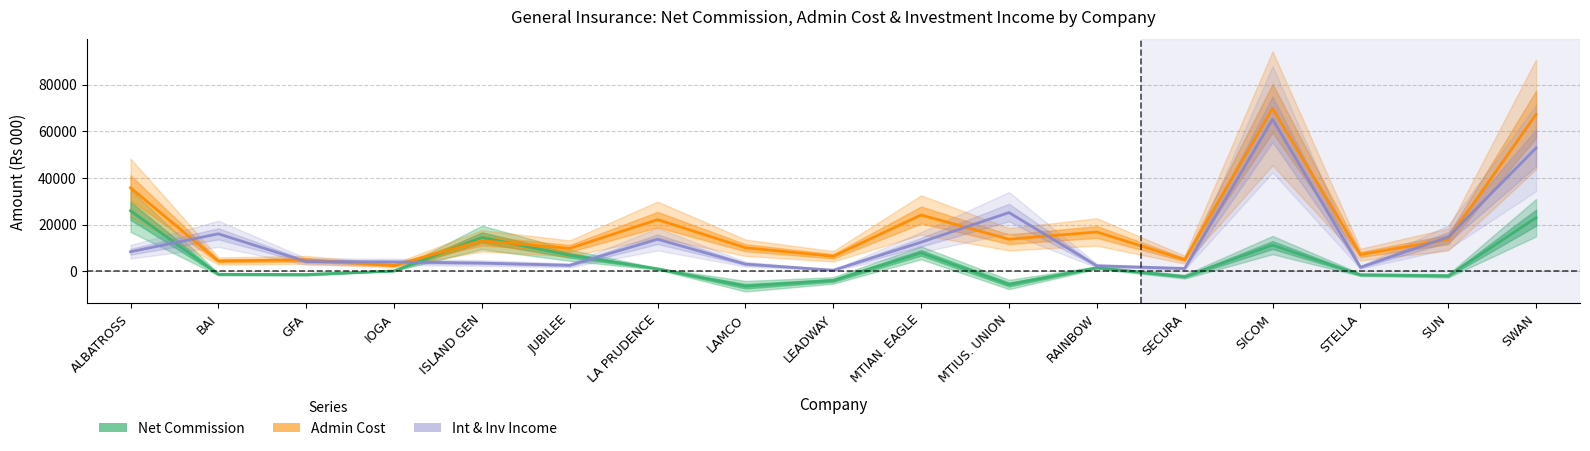

Rank the series by their average value, from highest to lowest.

Admin Cost, Int & Inv Income, Net Commission